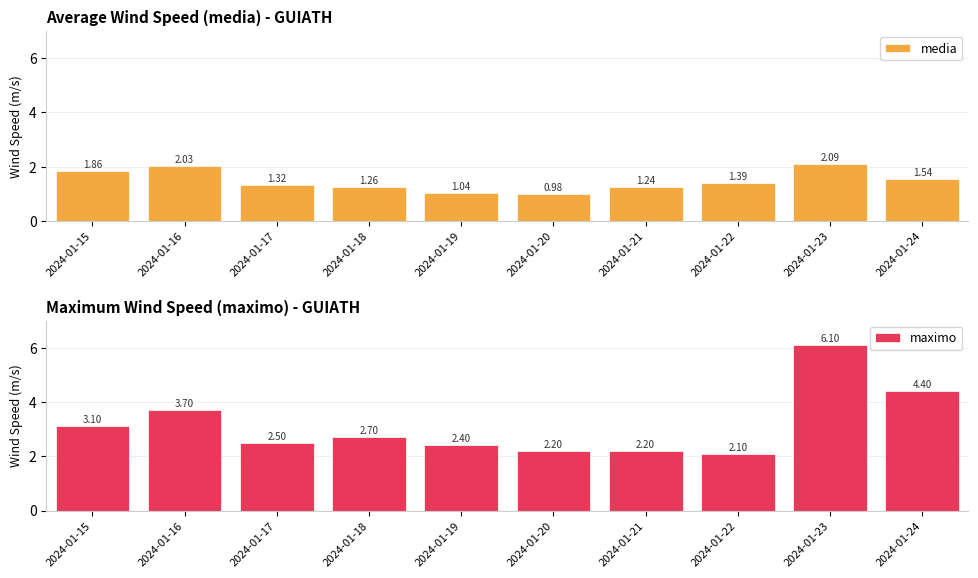

What is the difference between the second highest and second lowest values in the media series?

1.0